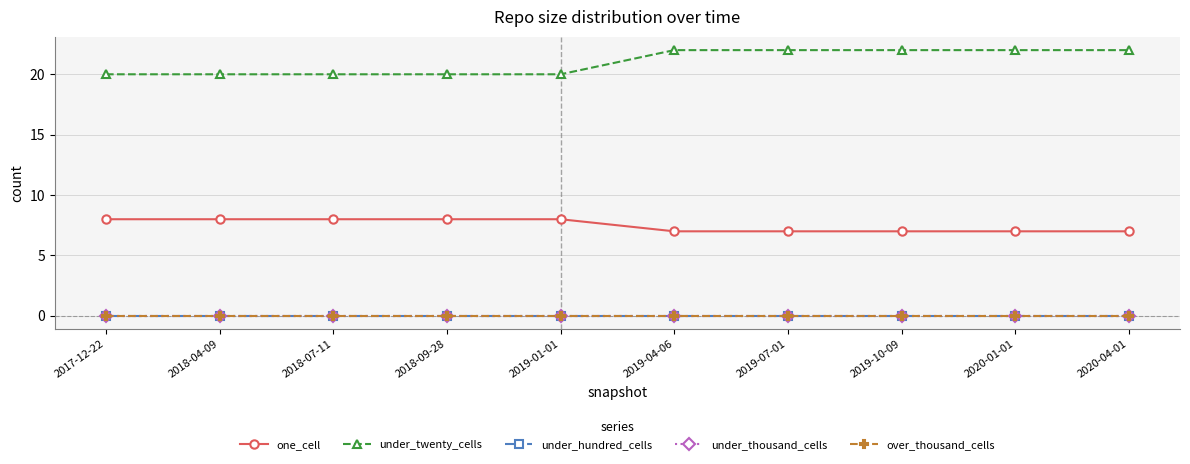

What is the total value across all series at 2018-07-11?

28